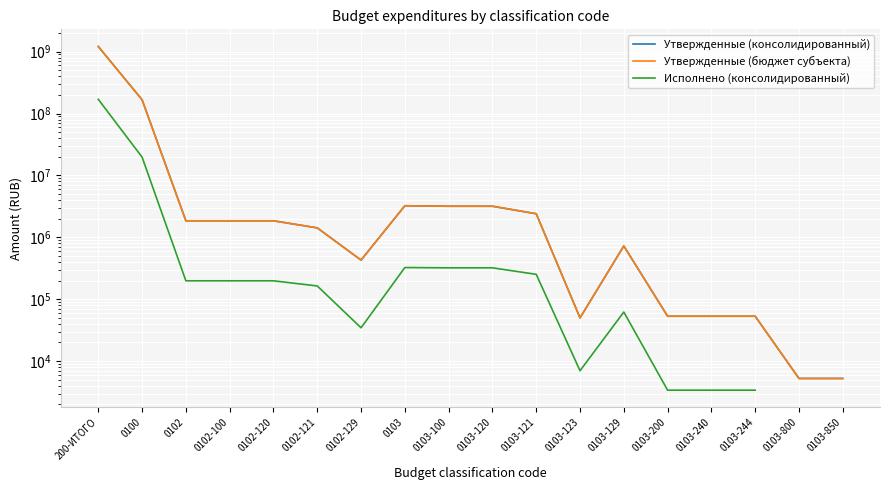

What is the value of the Исполнено (консолидированный) point at the 10th from the left?

321483.1